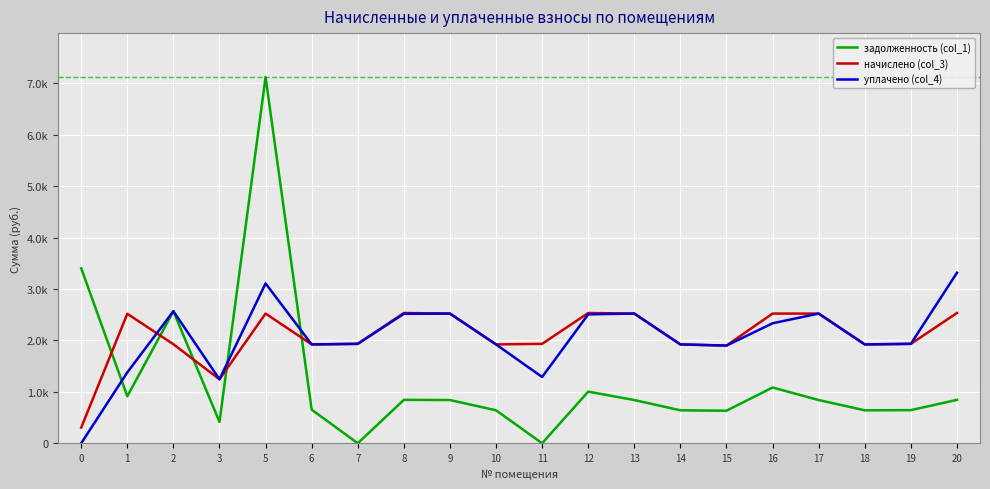

Reading left to right, extract all data points from this chart.

задолженность (col_1): 3403.7	913.5	2568.4	414.8	7122.8	653.9	0.0	844.6	840.8	641.2	0.0	1004.1	840.8	641.0	633.4	1084.6	840.8	640.9	644.6	844.6
начислено (col_3): 305.5	2518.8	1926.3	1244.5	2522.5	1922.6	1933.8	2533.7	2522.5	1922.6	1933.8	2533.7	2522.5	1922.6	1900.3	2522.5	2522.5	1922.6	1933.8	2533.7
уплачено (col_4): 0.0	1379.4	2568.4	1244.5	3108.9	1922.6	1933.8	2517.8	2522.5	1922.6	1289.2	2507.7	2522.5	1922.6	1900.3	2333.8	2522.5	1922.6	1933.8	3316.2